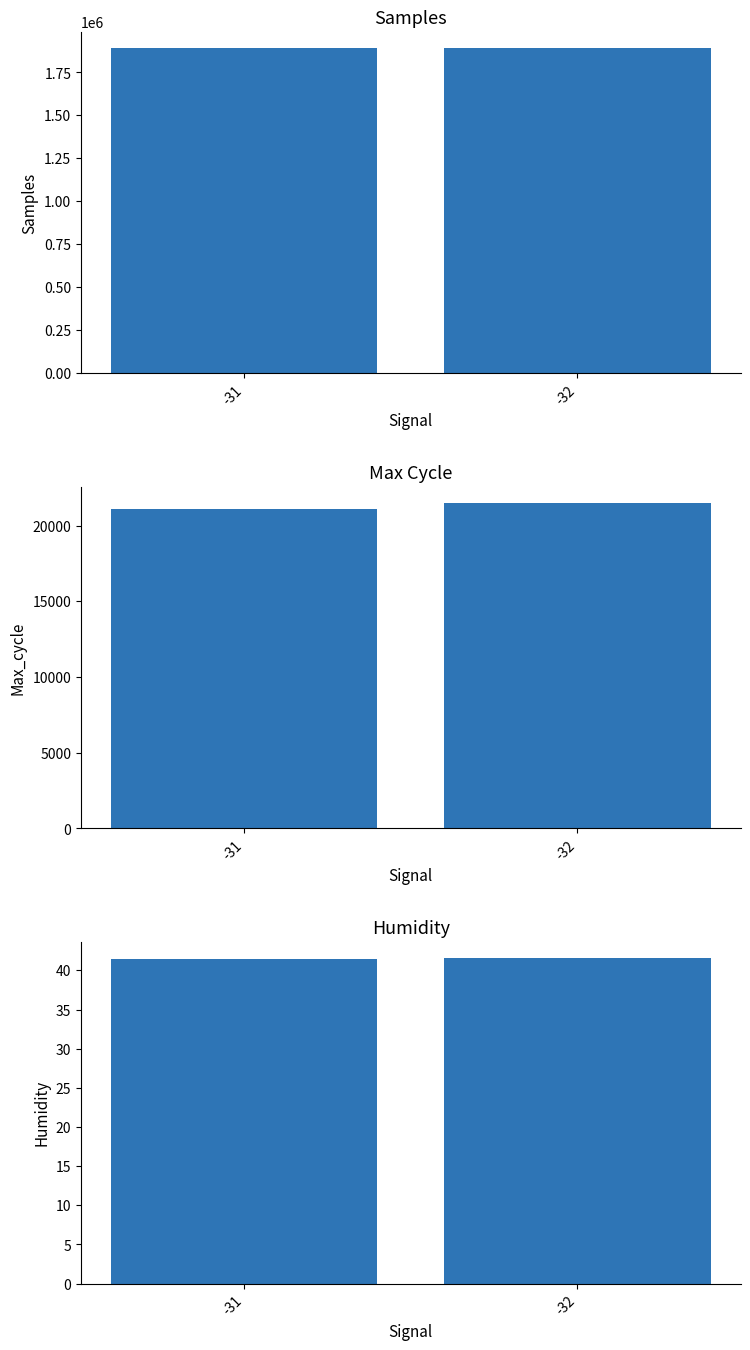

Reading left to right, list all the values displayed in this chart.

Samples: 1891842.4	1891895.2
Max_cycle: 21091.0	21480.2
Humidity: 41.5	41.6